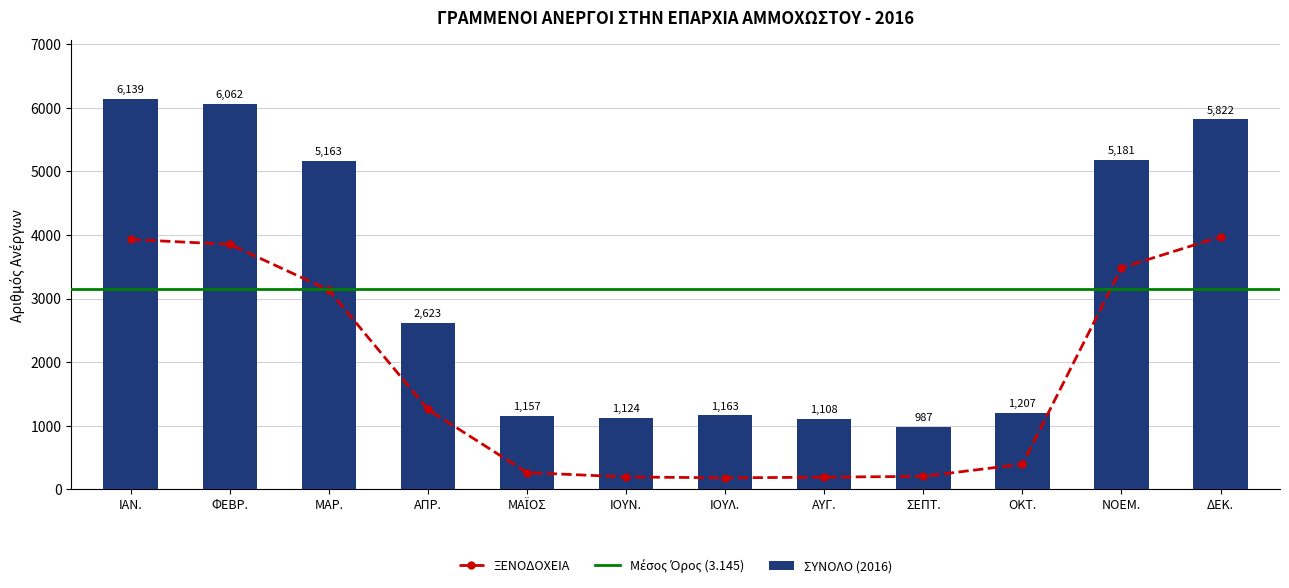

Reading right to left, what are all the values shown in this chart?

ΣΥΝΟΛΟ (2016): ΔΕΚ.=5822	ΝΟΕΜ.=5181	ΟΚΤ.=1207	ΣΕΠΤ.=987	ΑΥΓ.=1108	ΙΟΥΛ.=1163	ΙΟΥΝ.=1124	ΜΑΪΟΣ=1157	ΑΠΡ.=2623	ΜΑΡ.=5163	ΦΕΒΡ.=6062	ΙΑΝ.=6139
ΞΕΝΟΔΟΧΕΙΑ: ΔΕΚ.=3972	ΝΟΕΜ.=3484	ΟΚΤ.=396	ΣΕΠΤ.=205	ΑΥΓ.=192	ΙΟΥΛ.=181	ΙΟΥΝ.=196	ΜΑΪΟΣ=264	ΑΠΡ.=1256	ΜΑΡ.=3133	ΦΕΒΡ.=3853	ΙΑΝ.=3929